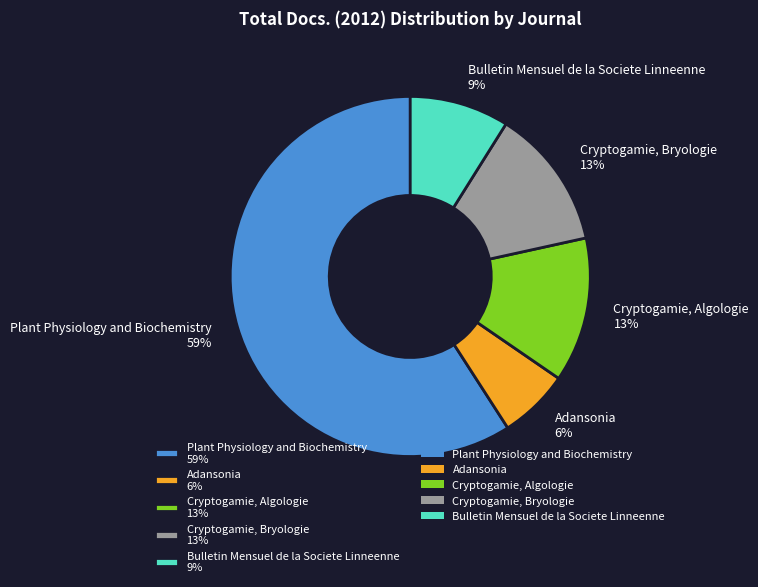

To the nearest percent, what is the difference between the largest and smallest slice percentages?

53%